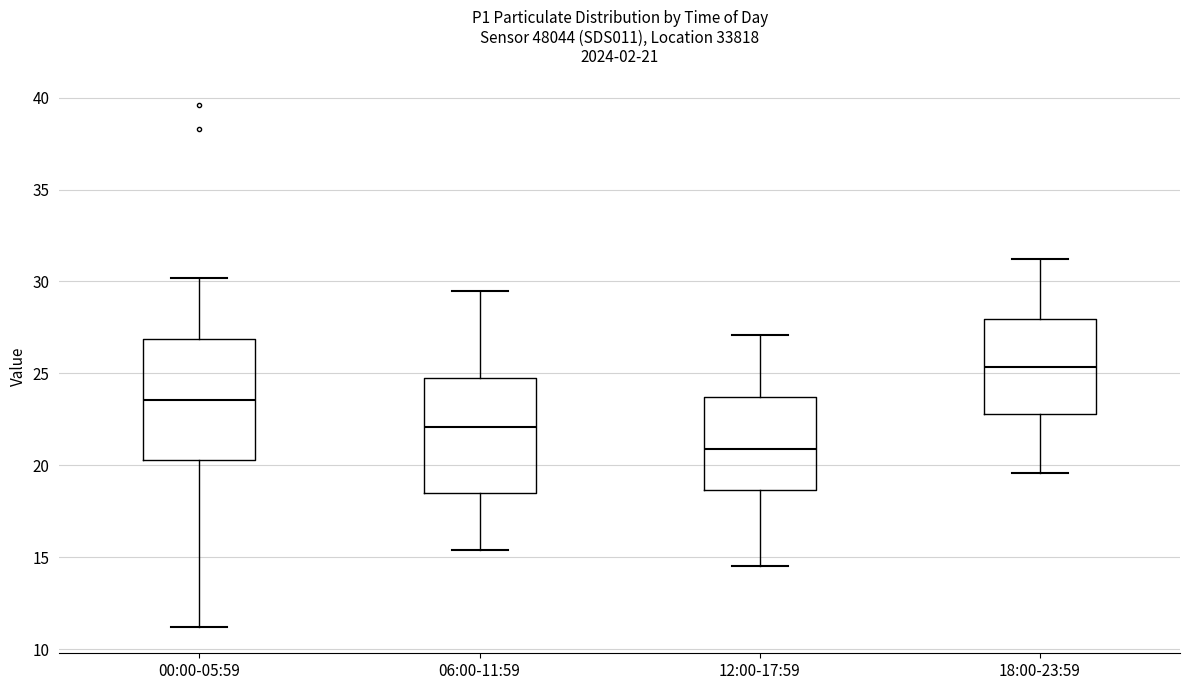

Which box has the highest median line?

18:00-23:59